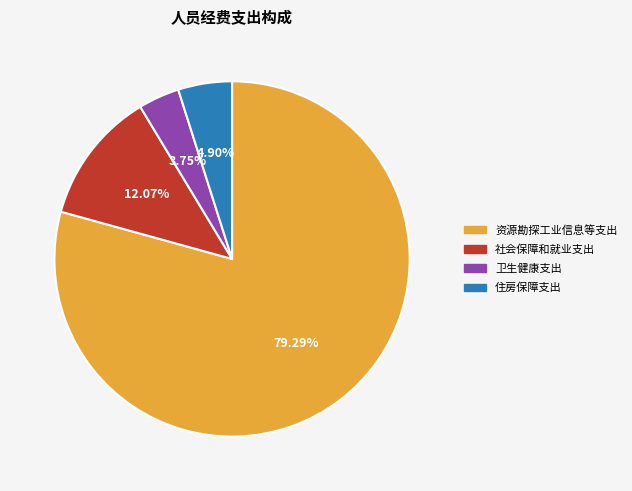

To the nearest percent, what is the difference between the 卫生健康支出 and 资源勘探工业信息等支出 slice percentages?

76%